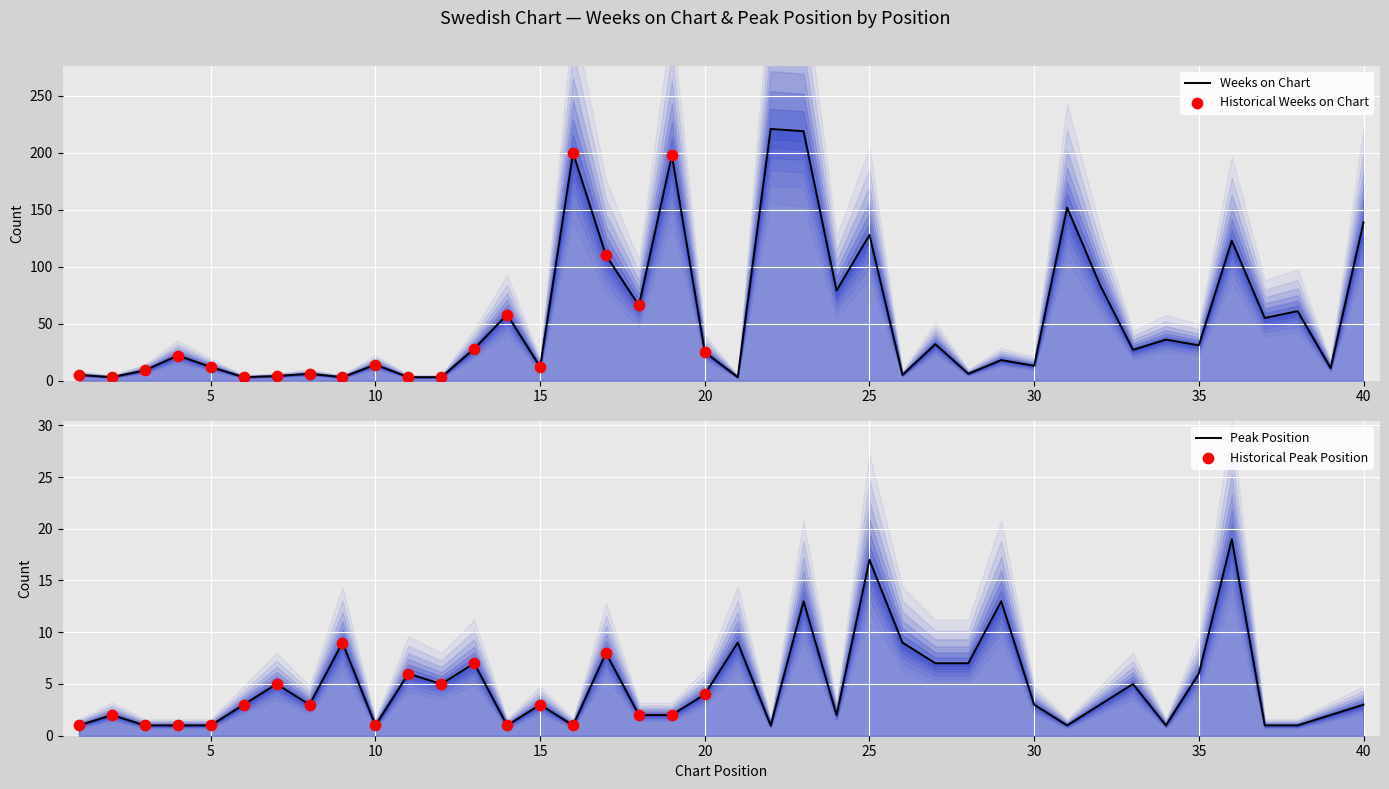

Is the value of Peak Position at 24 greater than the value of Weeks on Chart at 8?

No